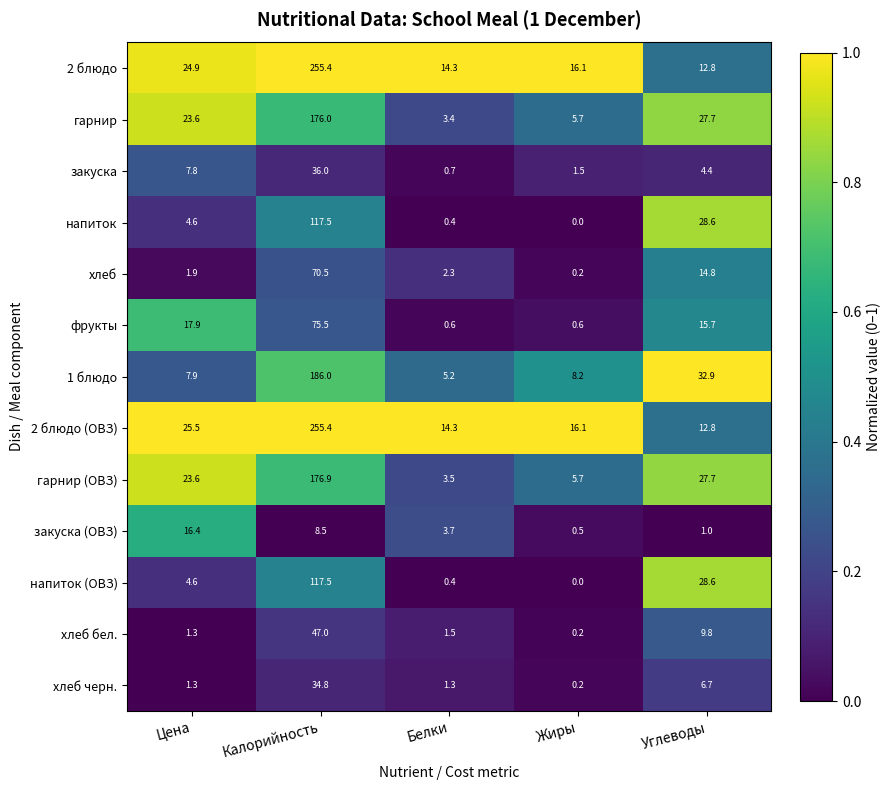

Is it true that гарнир (ОВЗ) equals 3.5 at Белки?

True